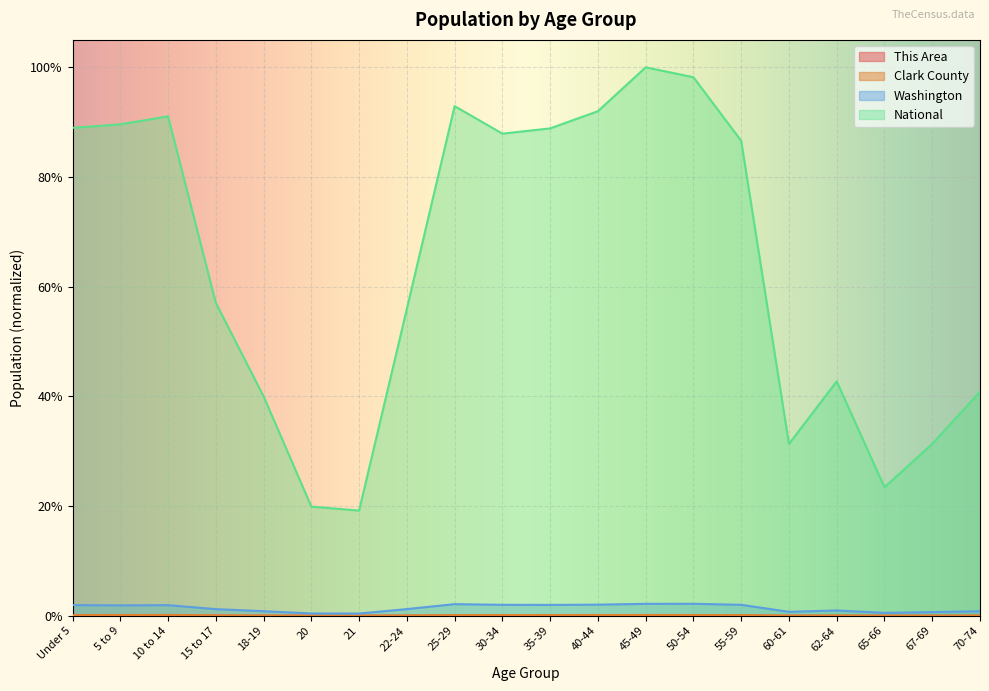

Which category has the lowest value across all series?

21